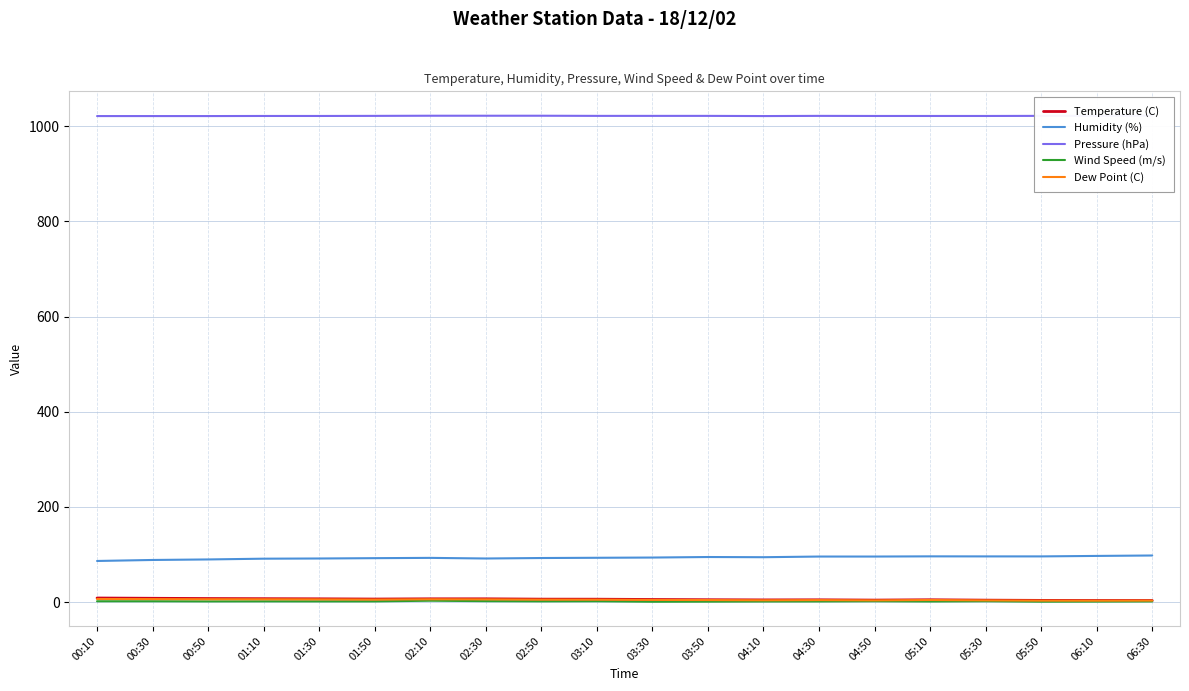

The value of Pressure (hPa) at 04:30 is 1803.8. True or false?

False